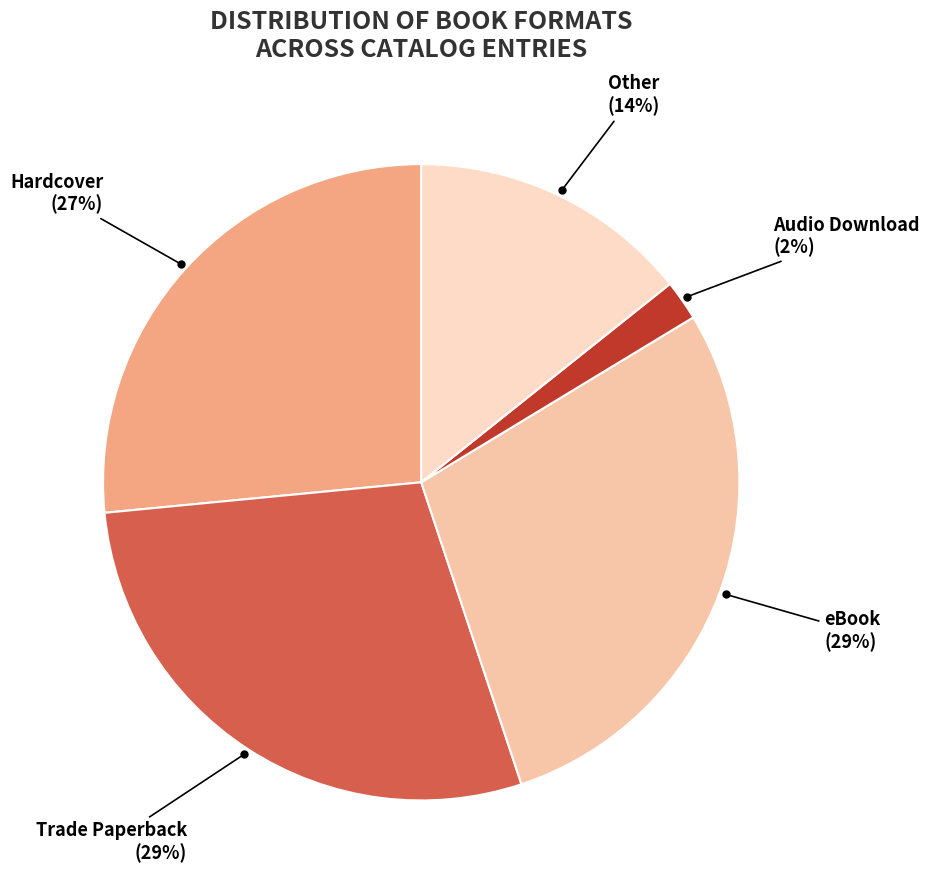

Does any single category account for the majority?

No